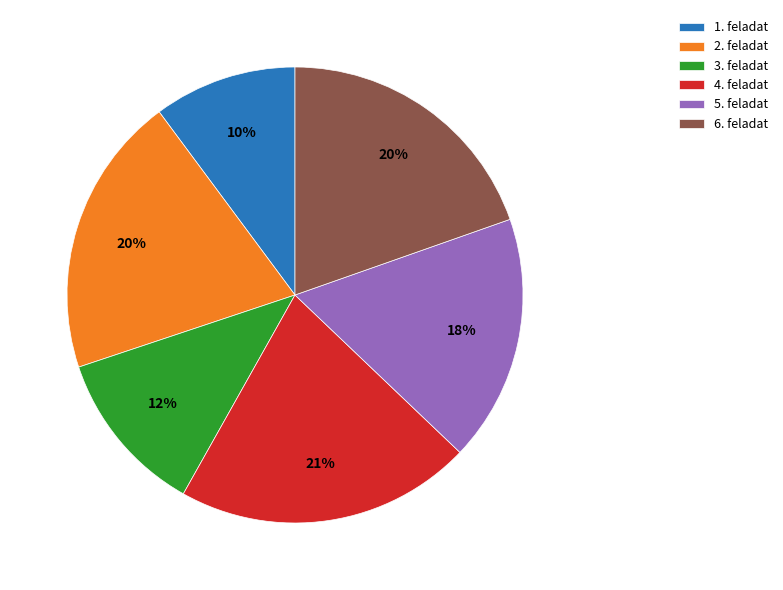

What percentage is the 5. feladat slice, to the nearest percent?

18%